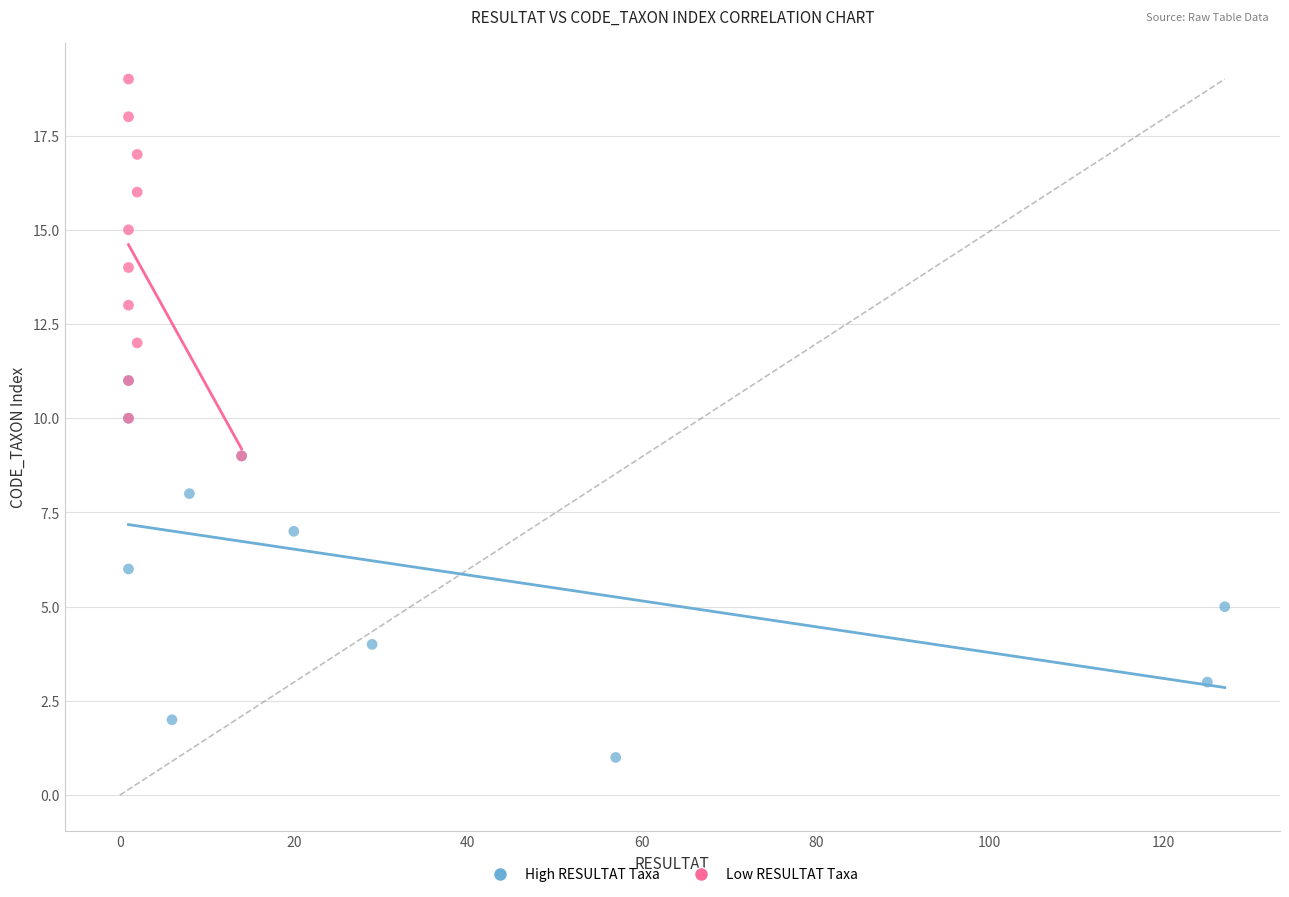

Which series contains the highest Y value?

Low RESULTAT Taxa